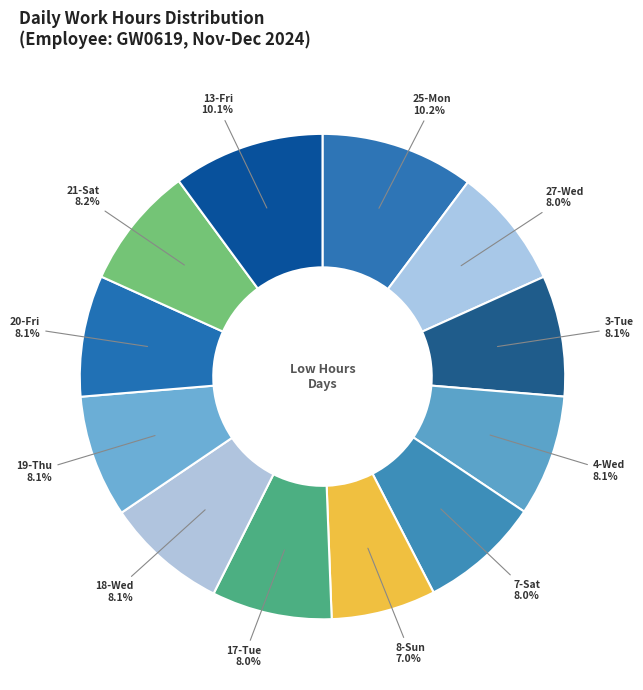

Is there a majority slice in this chart?

No